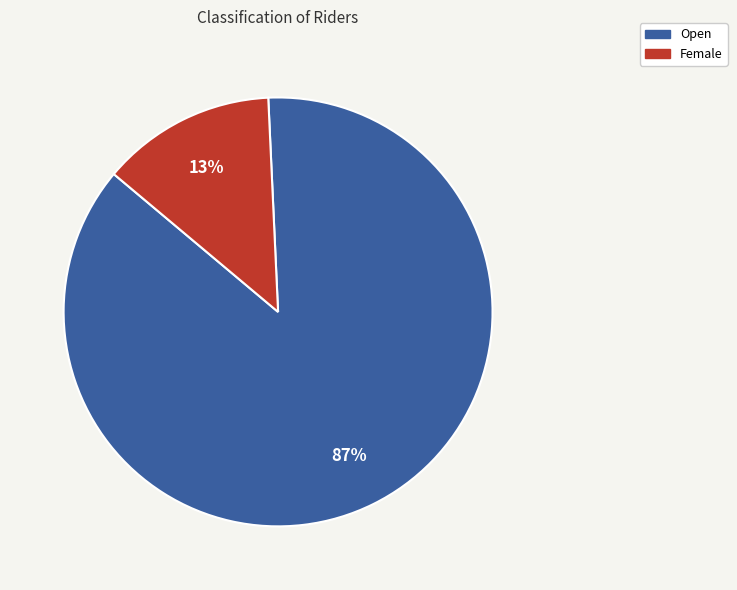

Rank the categories by value from lowest to highest.

Female, Open